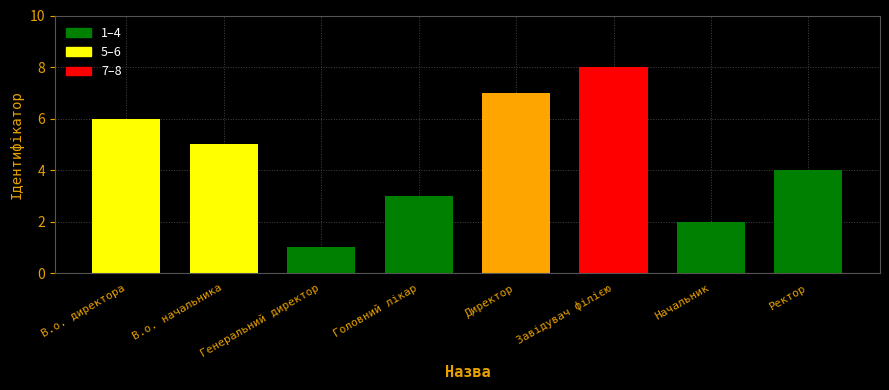

Reading left to right, extract all data points from this chart.

6	5	1	3	7	8	2	4